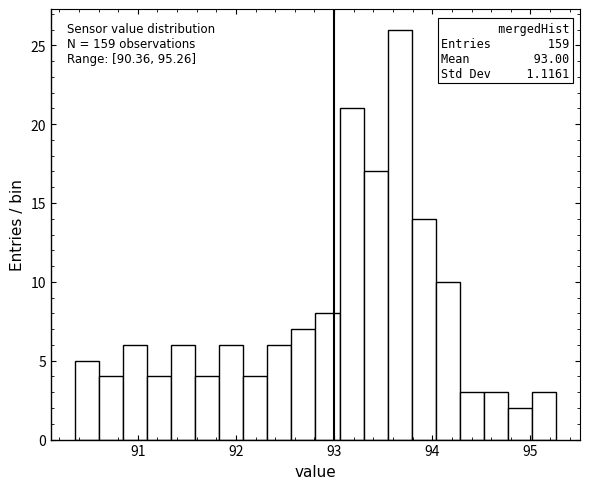

Around what value on the x-axis is the tallest bar? Give the approximate position of its centre, as read against the axis.

93.7